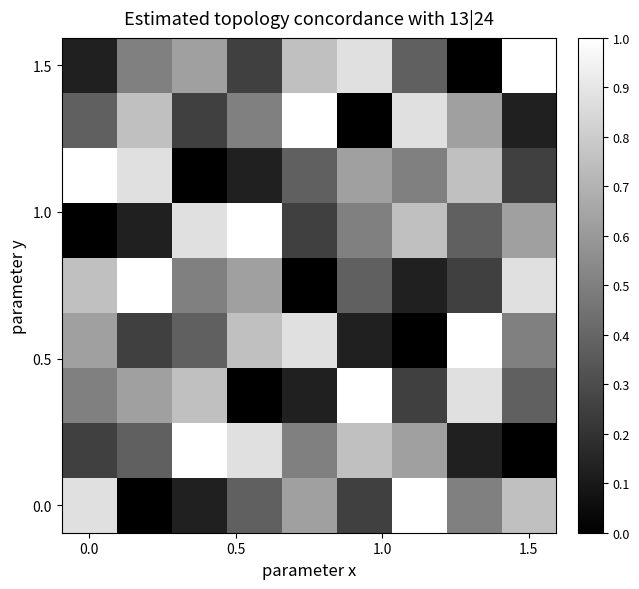

What is the maximum value shown in the chart?

1.0